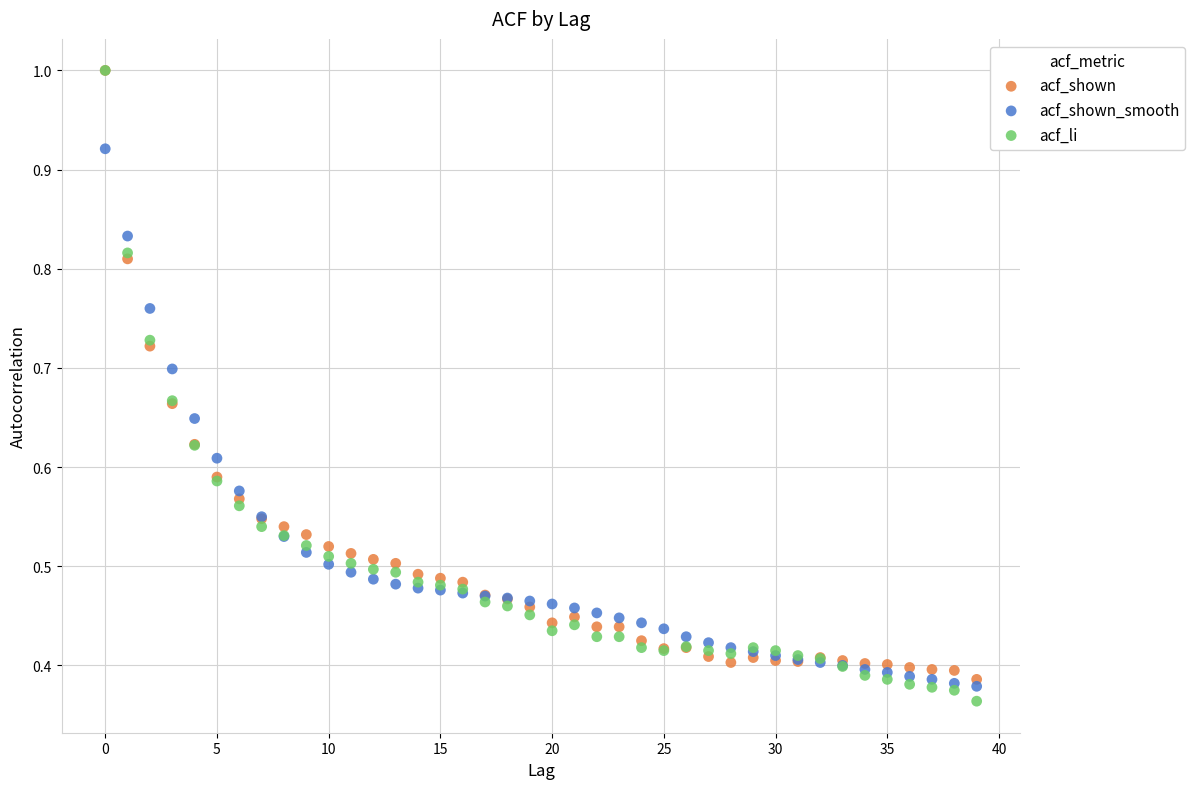

What are all the series names shown in the legend?

acf_shown, acf_shown_smooth, acf_li